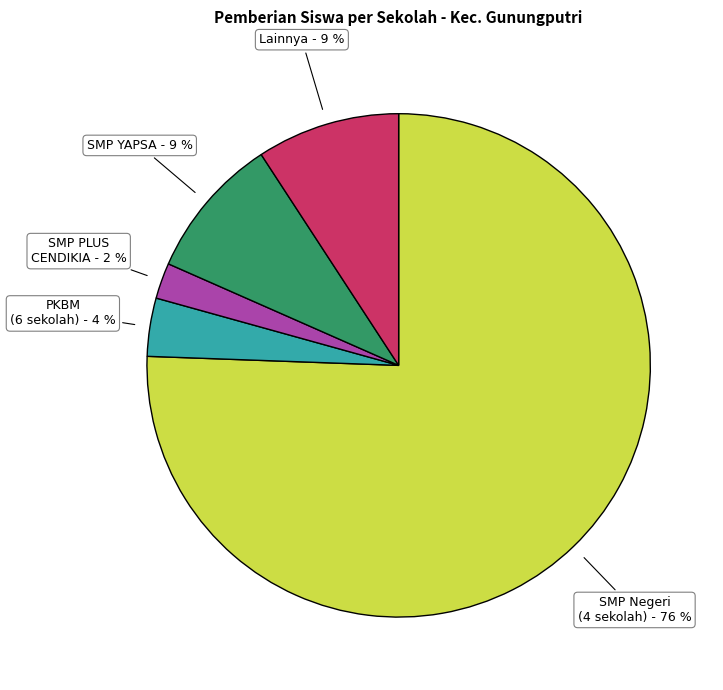

To the nearest percent, what is the average slice percentage?

20%